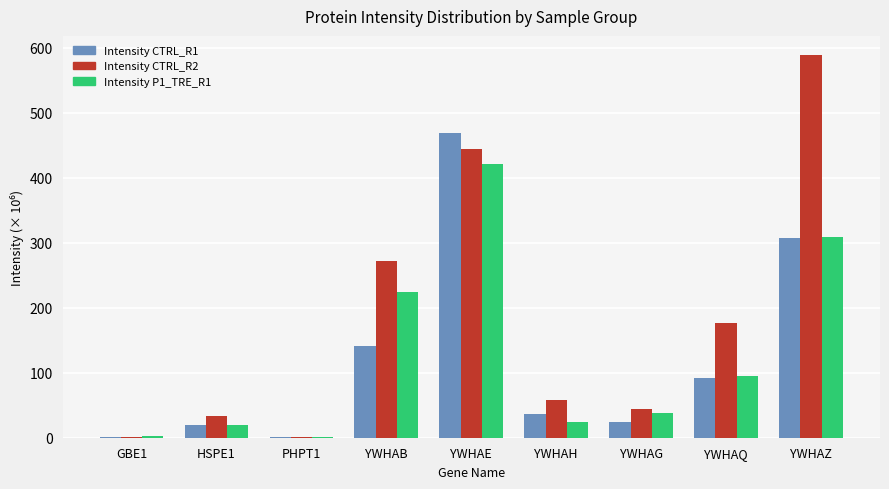

What is the sum of the Intensity CTRL_R1 values at YWHAH and YWHAG?

60.9